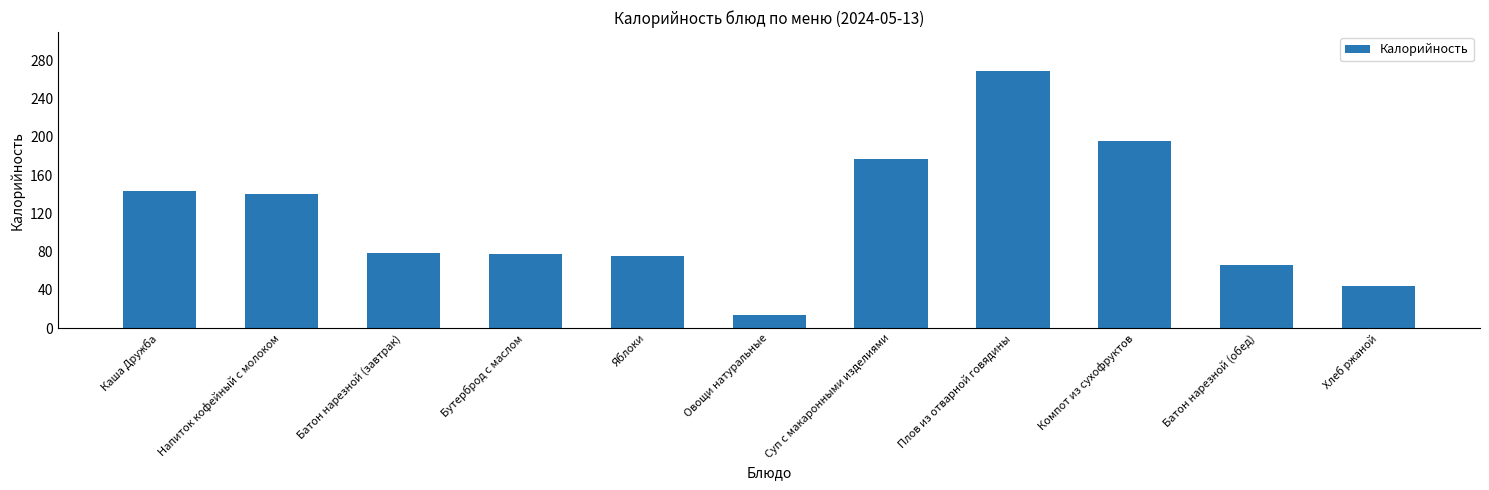

What is the sum of the values at Суп с макаронными изделиями and Батон нарезной (обед)?

243